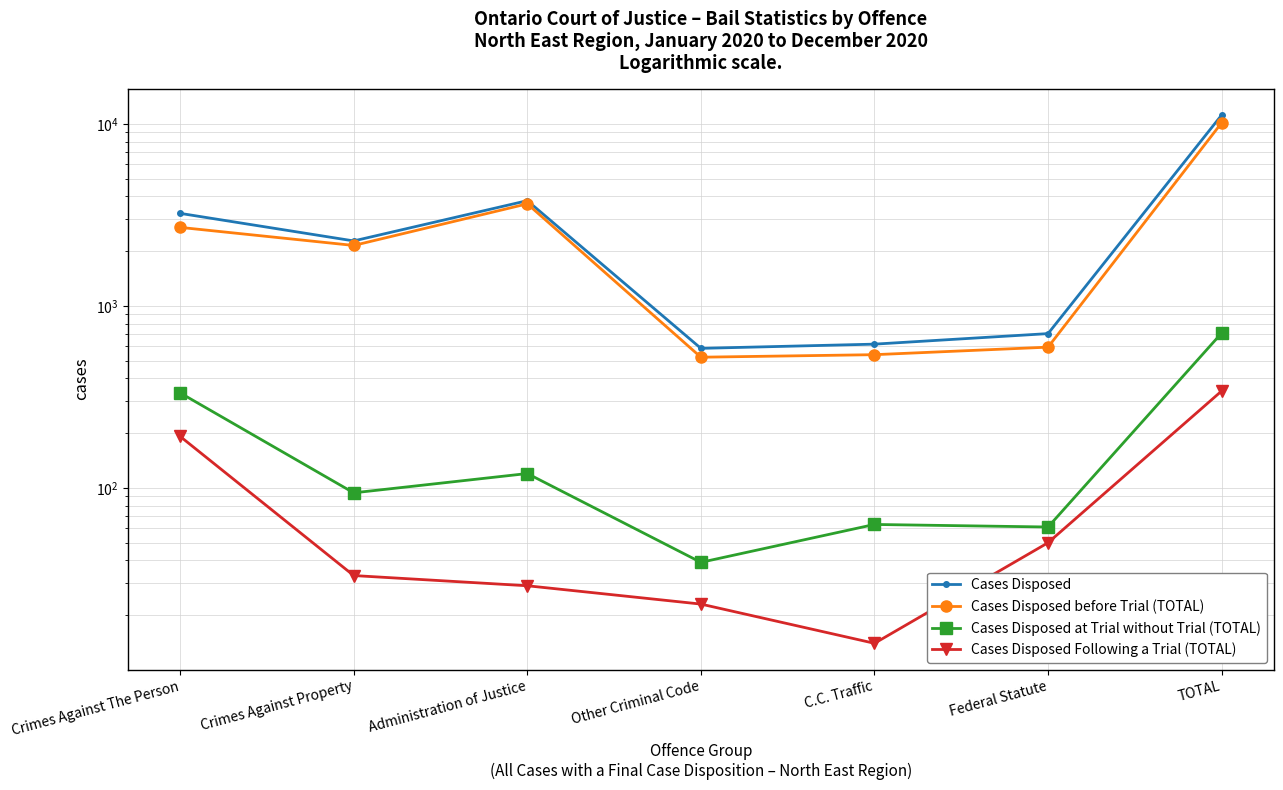

Read the Cases Disposed before Trial (TOTAL) value at Crimes Against Property.

2151